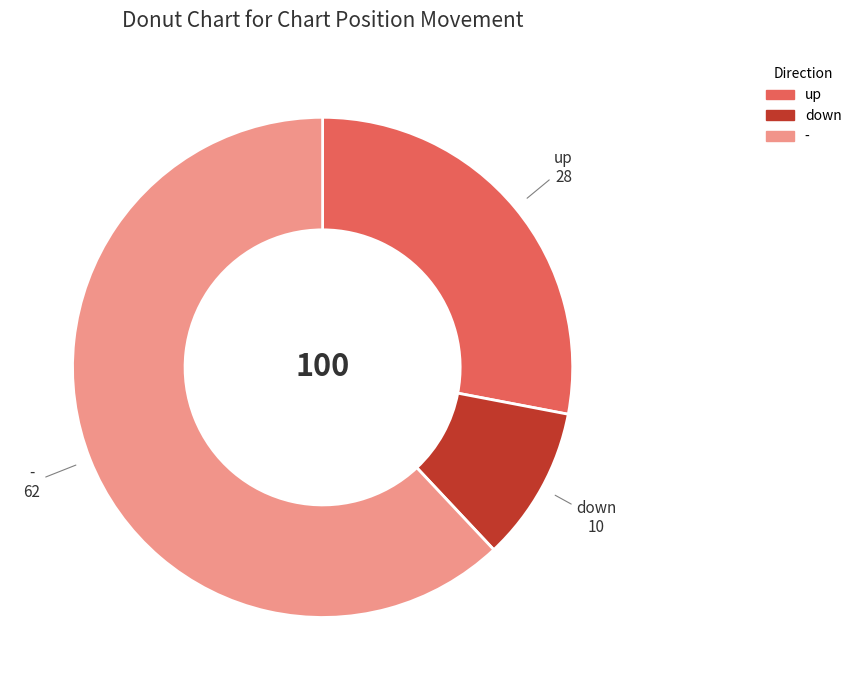

Which slice represents more than half of the pie?

-